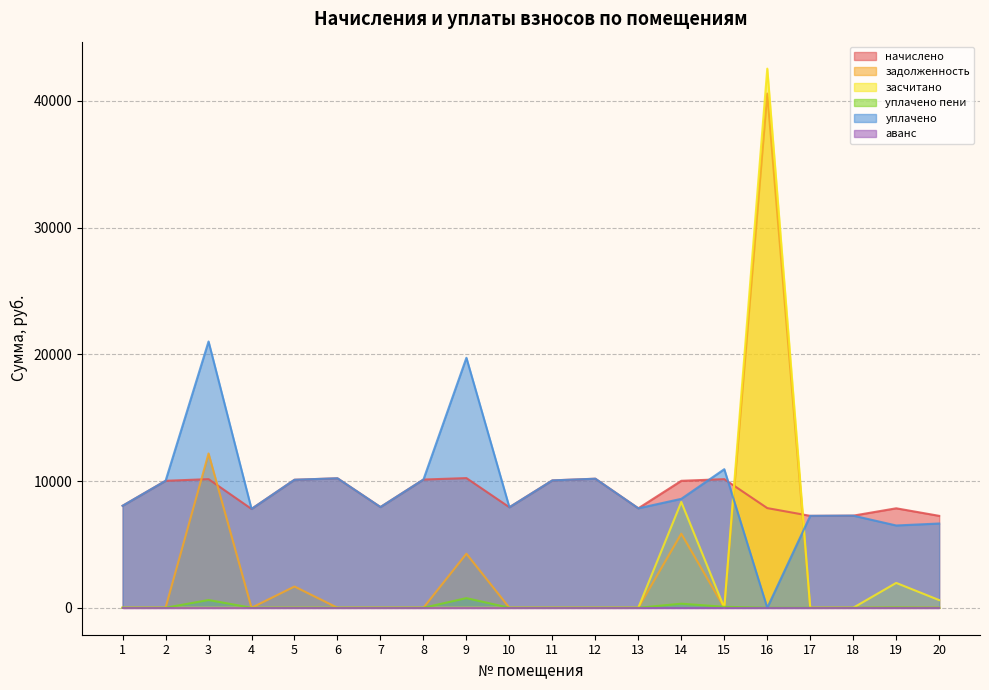

At how many categories does at least one series exceed 18309?

3